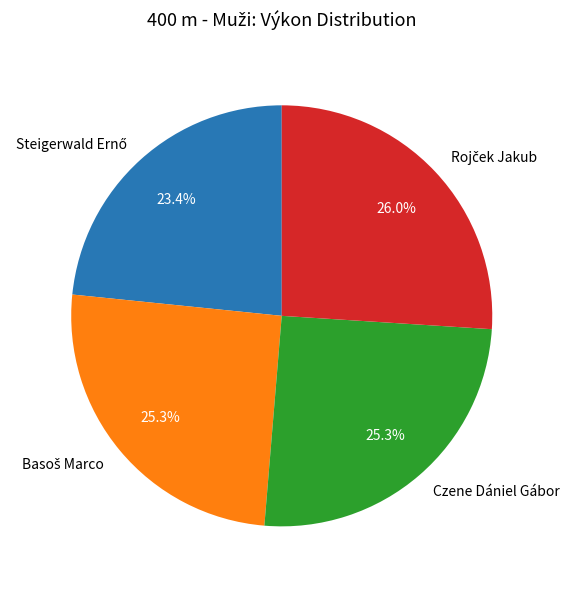

What percentage is NOT represented by Czene Dániel Gábor?

74.7%